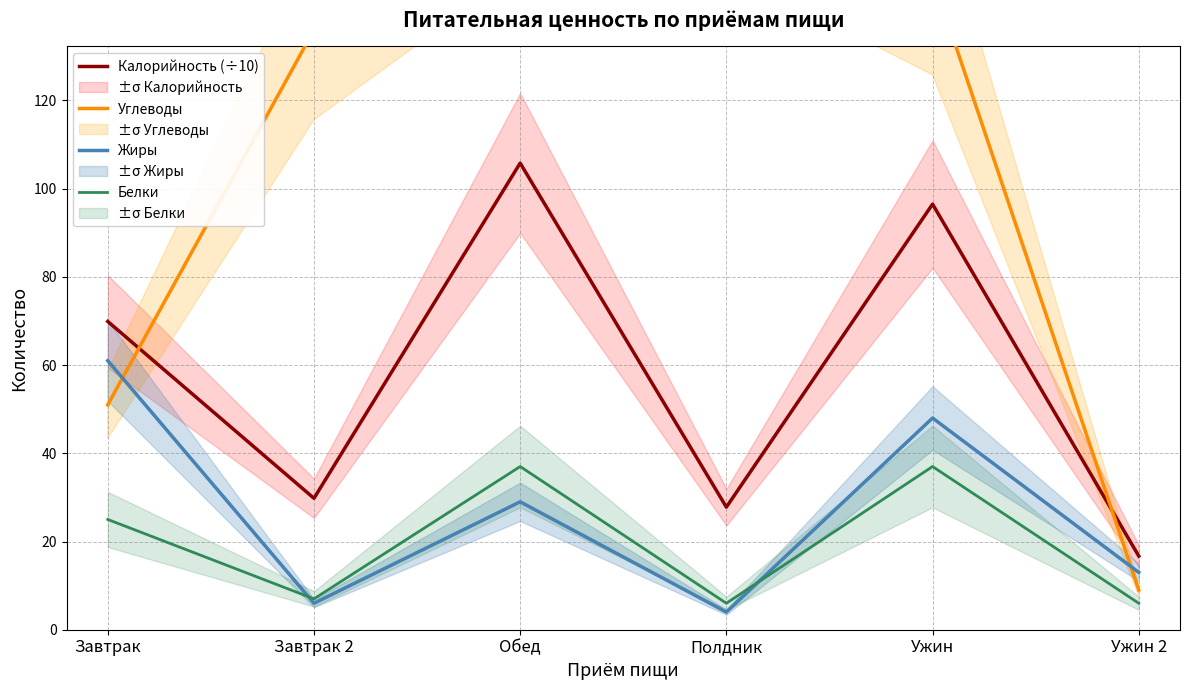

List the series in order of their peak value, lowest first.

Белки, Жиры, Калорийность (÷10), Углеводы